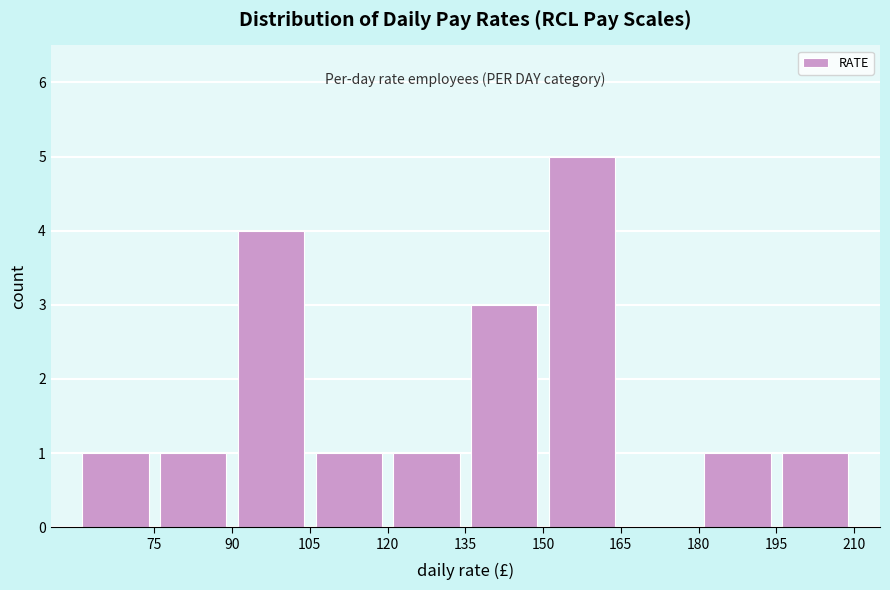

What is the height of the bar covering 75 to 90 on the x-axis? Neither the bar edges nor the heights are printed on the chart, so give them approximately, as read against the axes.

1